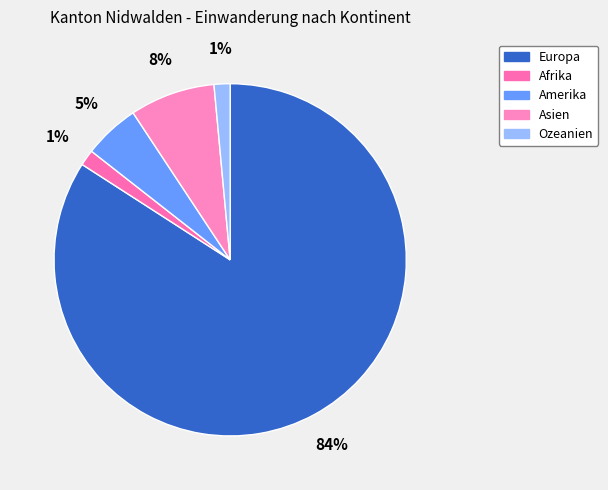

Which category accounts for the majority?

Europa